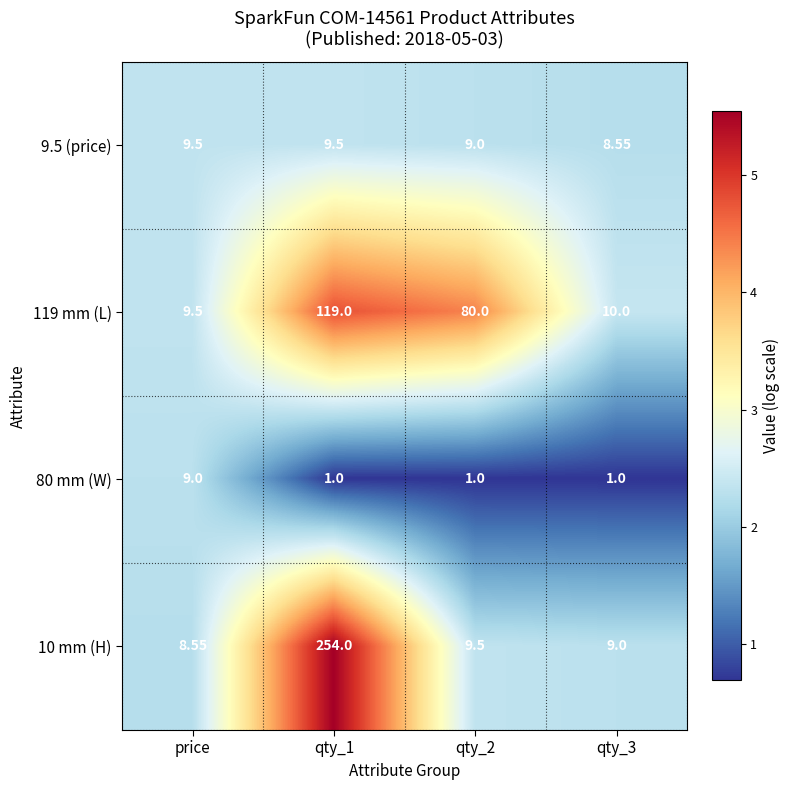

At how many categories does at least one series exceed 2?

4